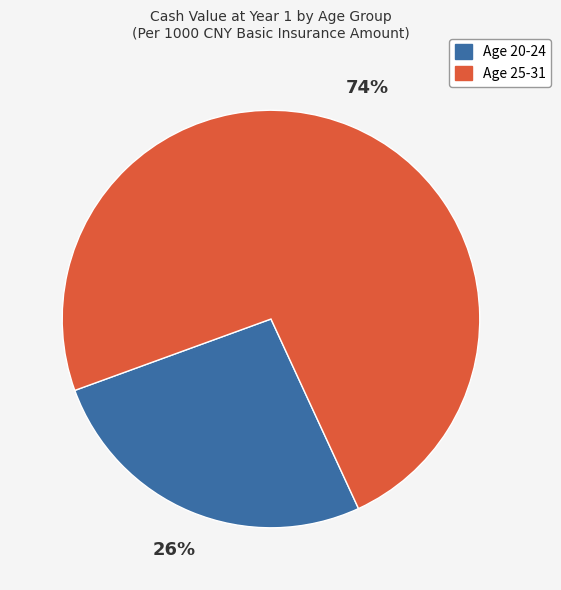

To the nearest percent, what percentage of the pie is Age 25-31?

74%